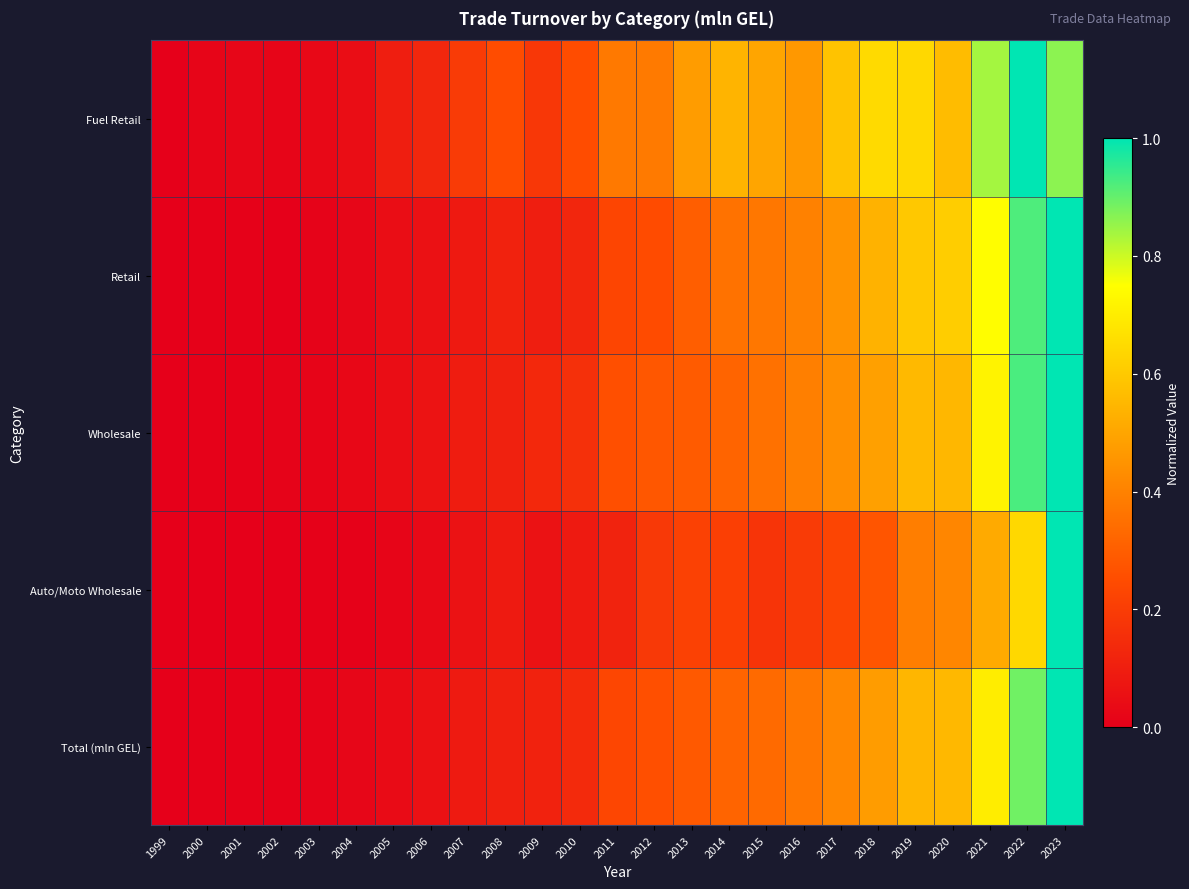

At which category is the sum across all series the highest?

2023